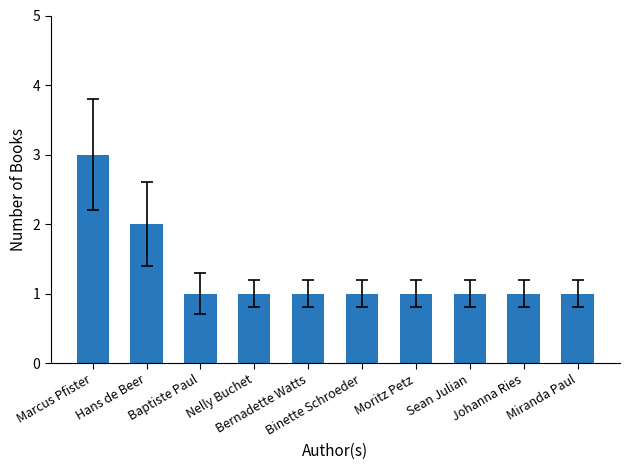

Reading right to left, what are all the values shown in this chart?

Miranda Paul=1	Johanna Ries=1	Sean Julian=1	Moritz Petz=1	Binette Schroeder=1	Bernadette Watts=1	Nelly Buchet=1	Baptiste Paul=1	Hans de Beer=2	Marcus Pfister=3